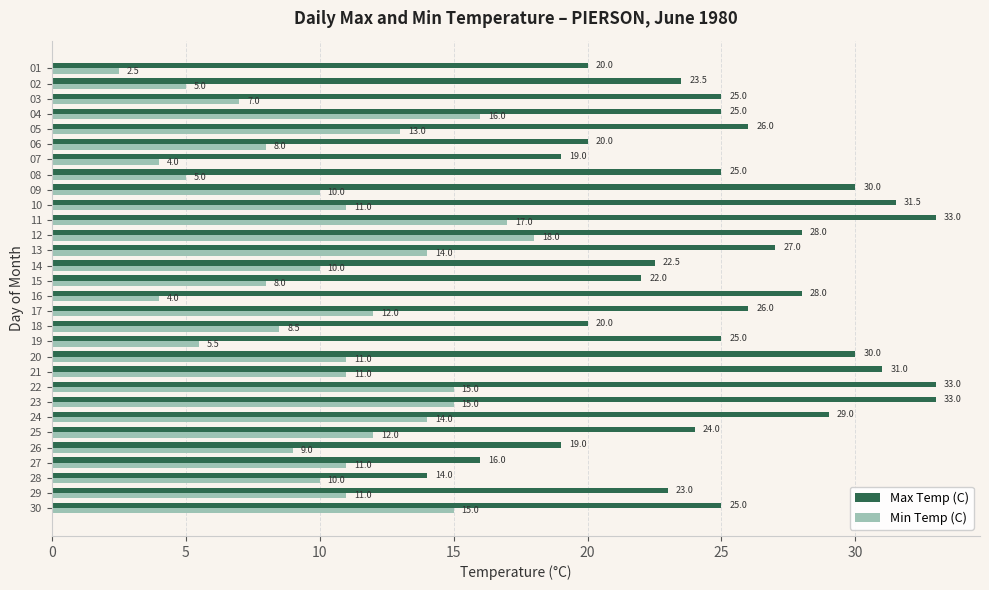

What is the difference between the Max Temp (C) values at 18 and 11?

13.0